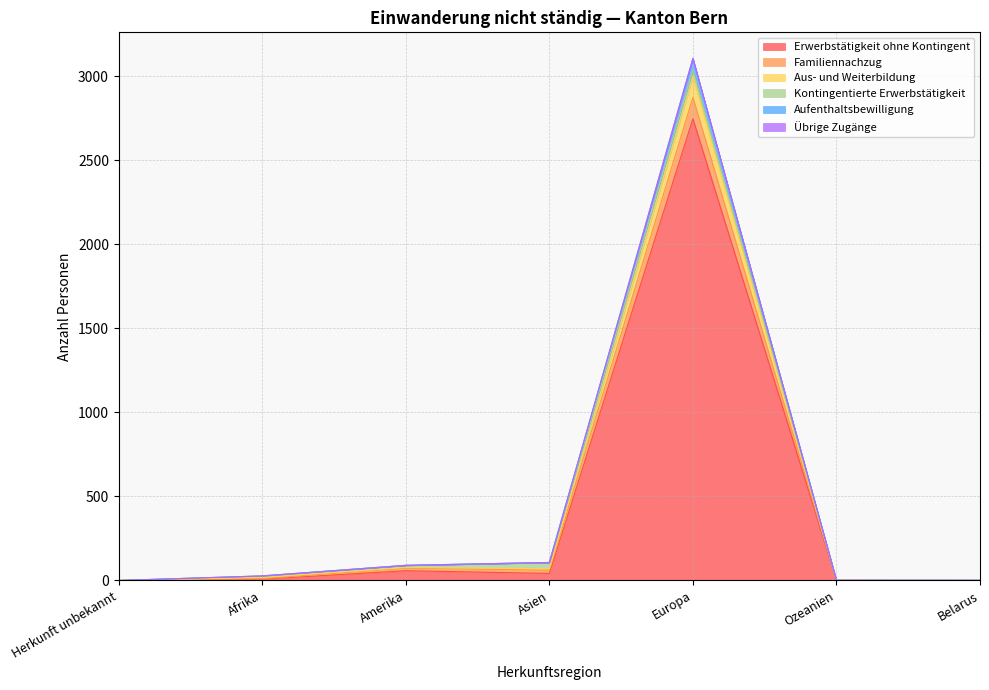

True or false: Erwerbstätigkeit ohne Kontingent has a value of 1 at Ozeanien.

True